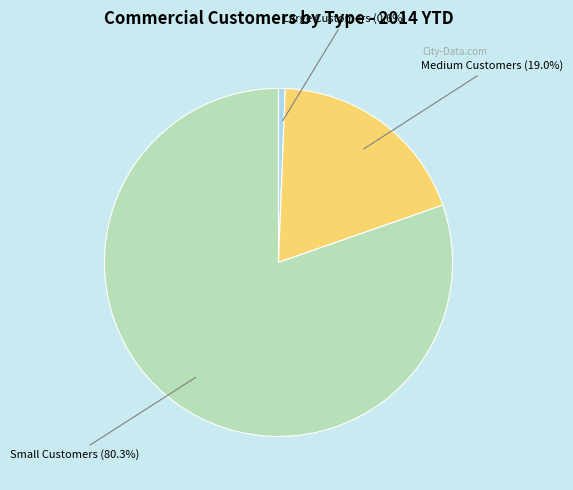

Between Medium Customers (19.0%) and Small Customers (80.3%), which is larger?

Small Customers (80.3%)